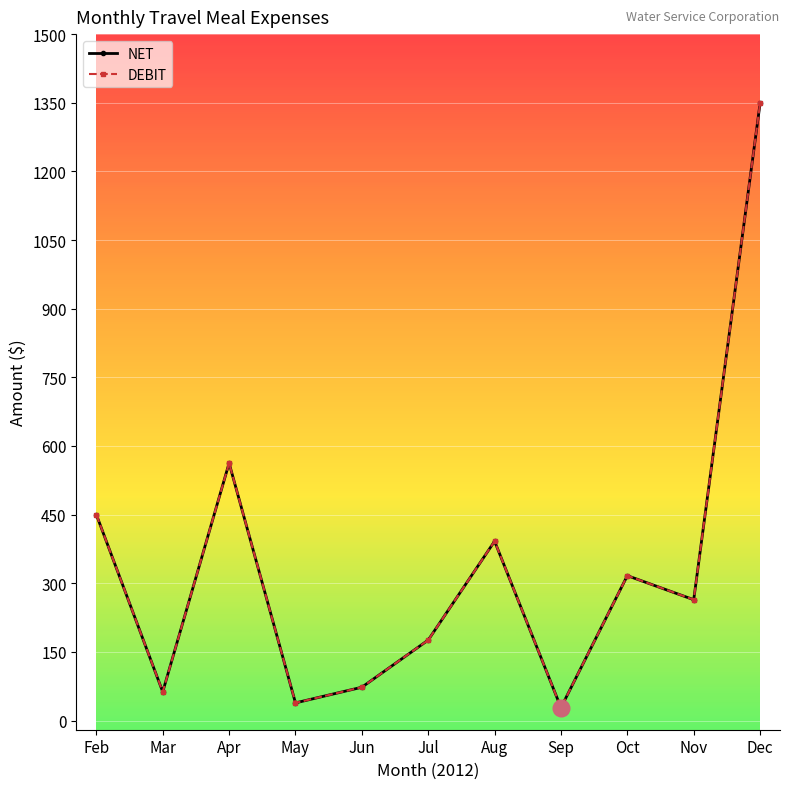

Does the chart have visible grid lines?

Yes